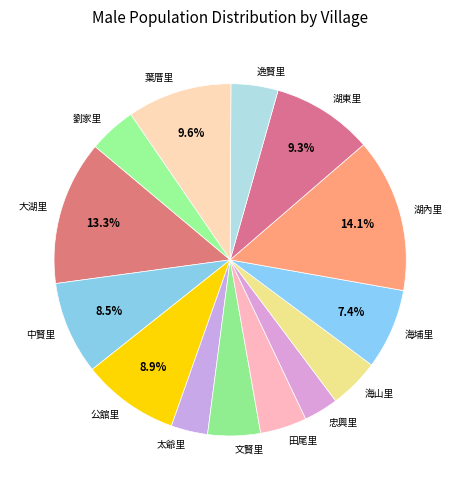

To the nearest percent, what portion does 田尾里 represent?

4%